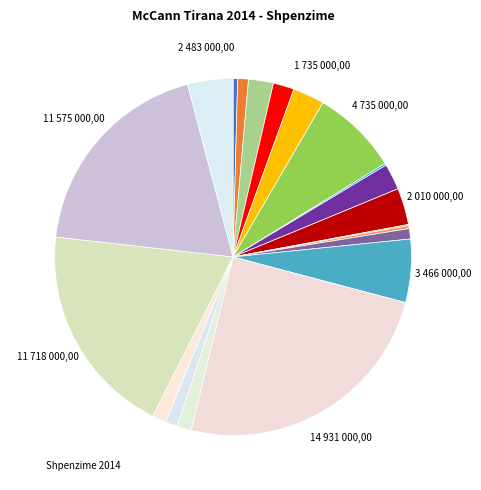

How many segments does this pie chart have?

20